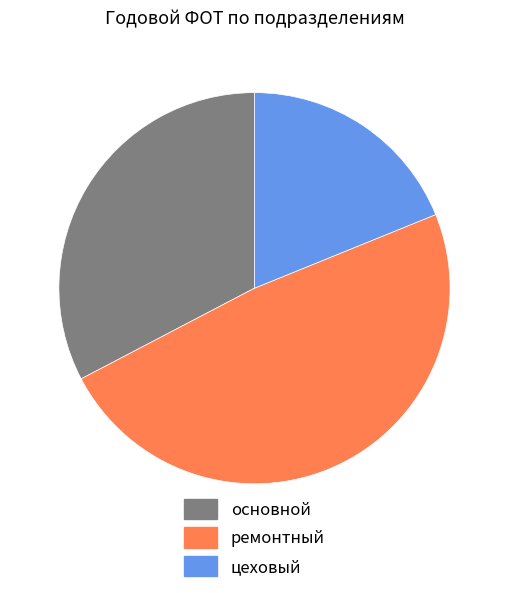

Count the number of slices in the pie.

3